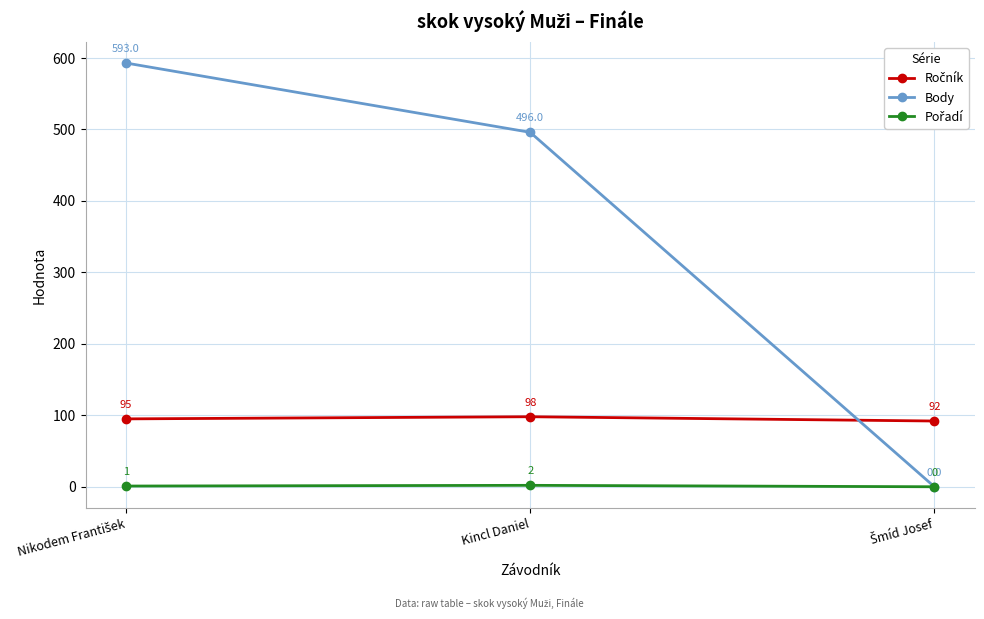

What is the label of the 2nd point from the left?

Kincl Daniel